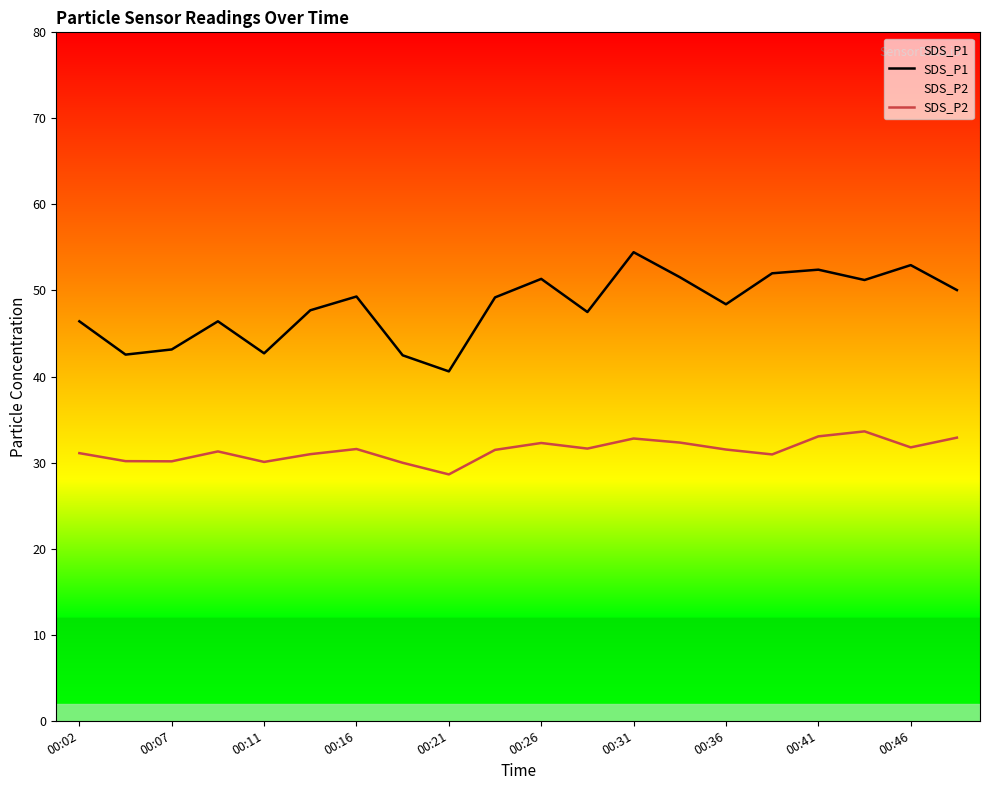

The SDS_P2 series shows 53.4 at 00:36. True or false?

False